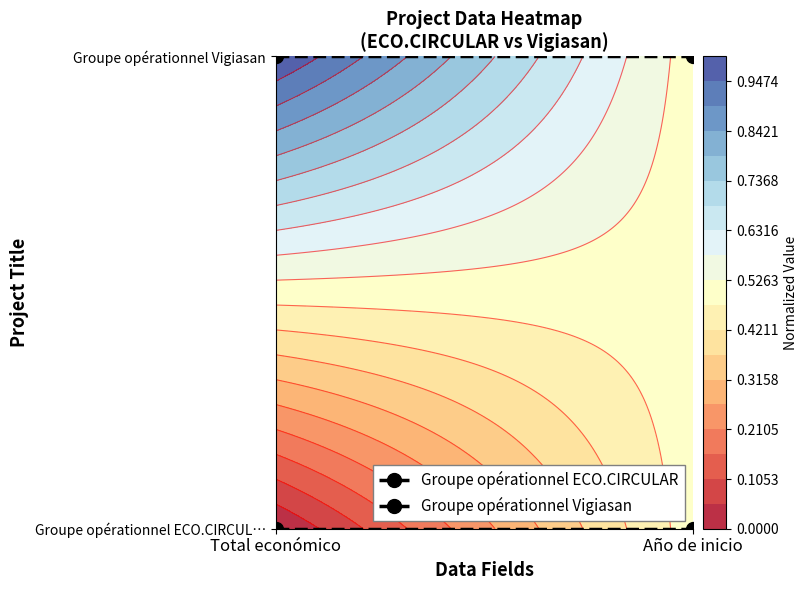

Between Año de inicio and Total económico, which is larger?

Año de inicio